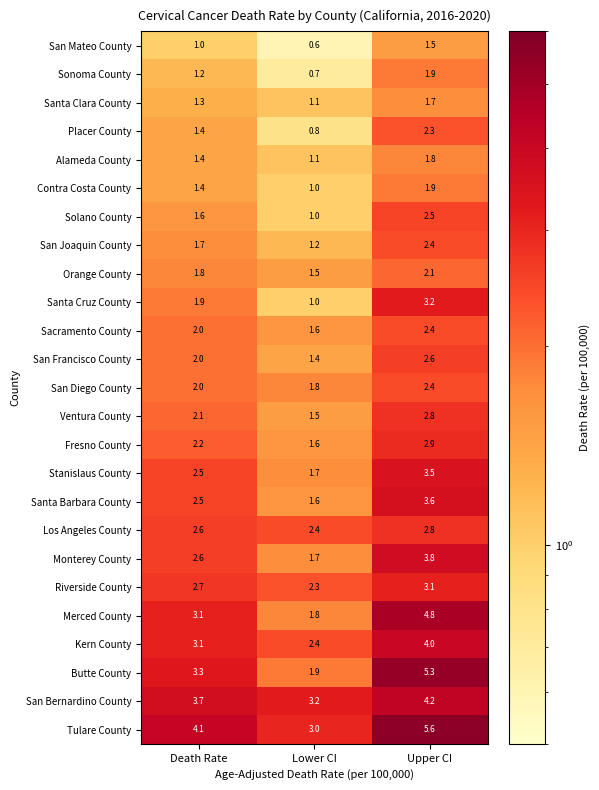

What is the total value across all series at Lower CI?

39.9